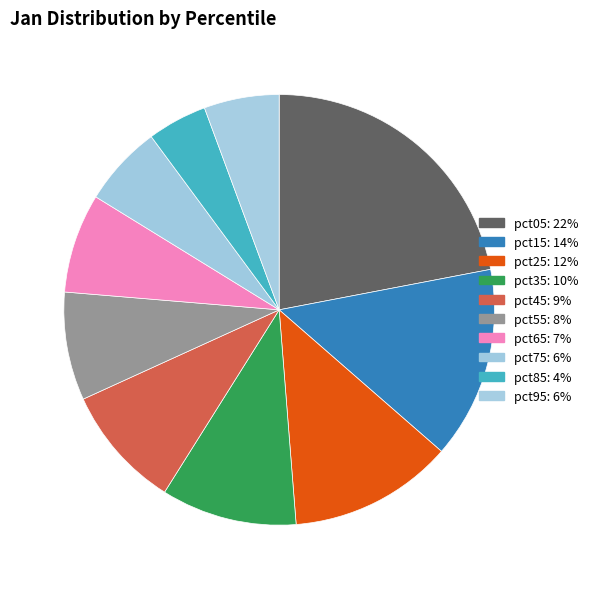

Count the number of slices in the pie.

10